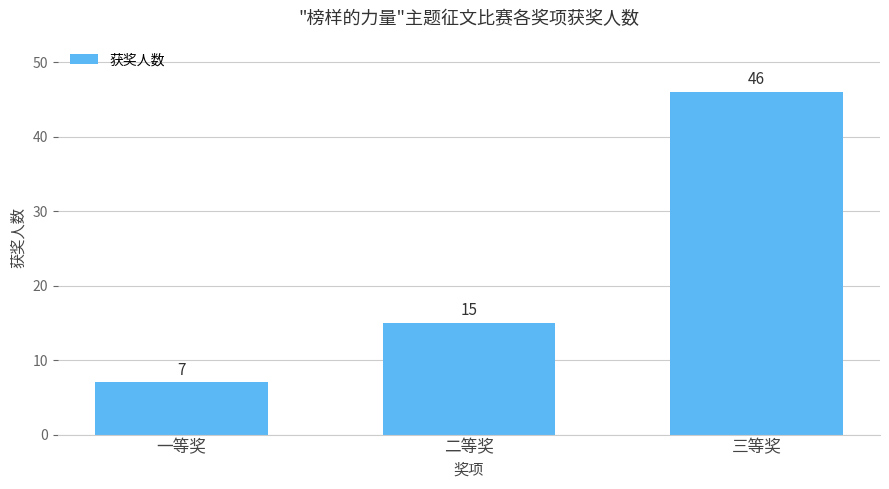

List the labels in order of value, largest first.

三等奖, 二等奖, 一等奖